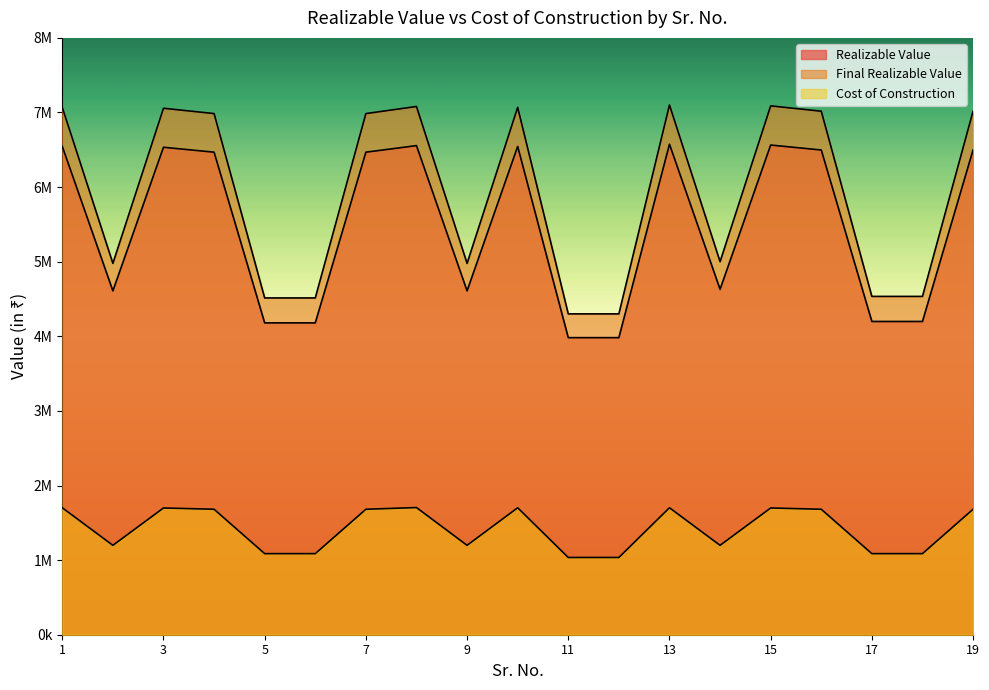

Which label corresponds to the largest value in the chart?

13